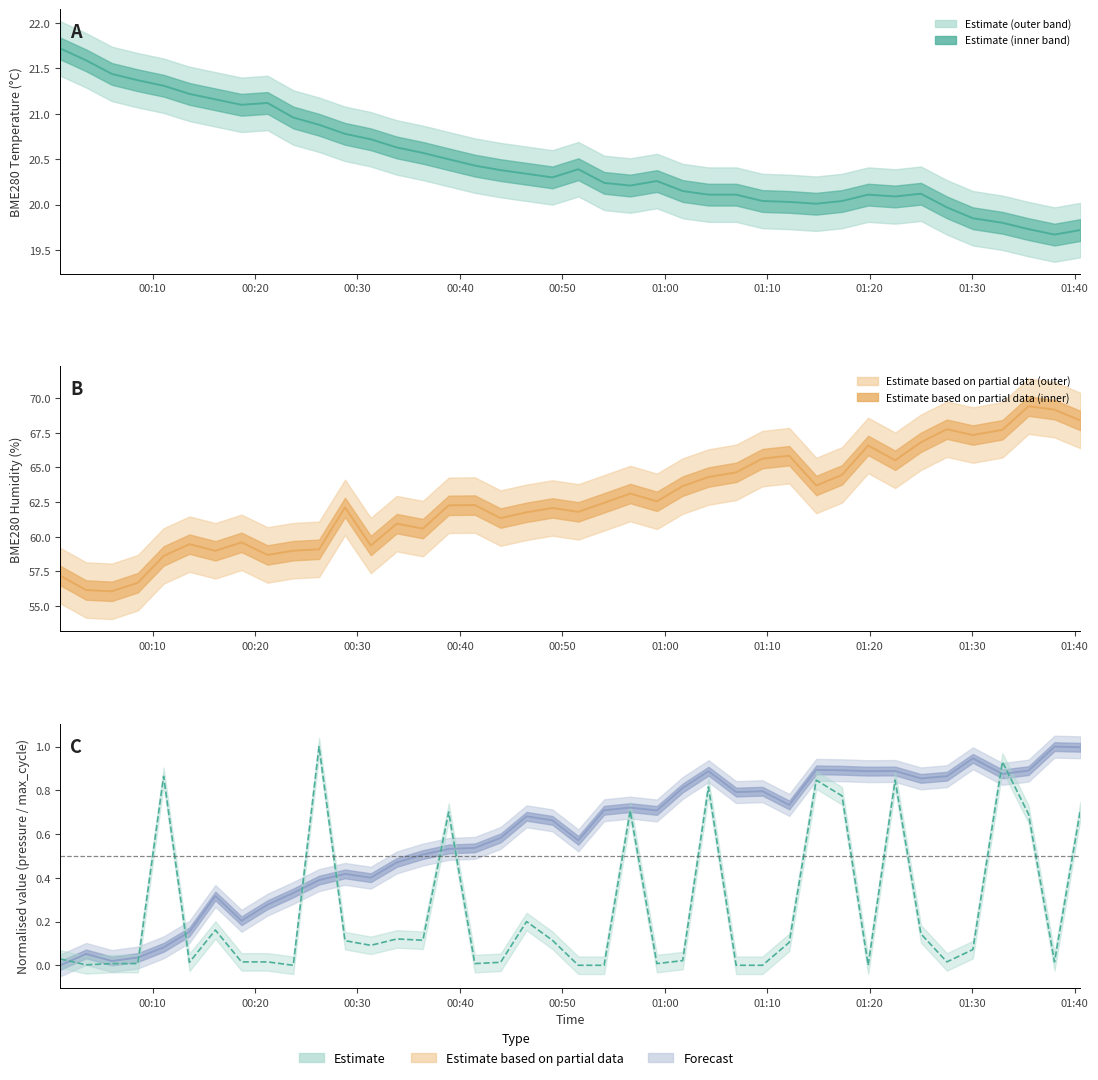

How many positive values does the BME280_pressure series have?

39